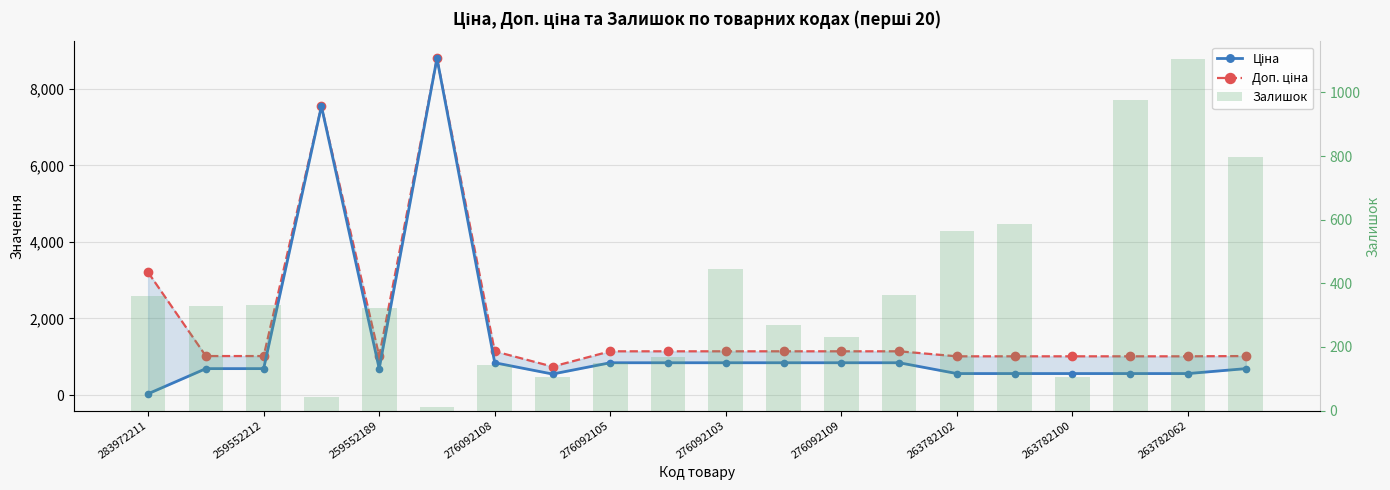

Which series changed the most between 276092109 and 263782062?

Залишок